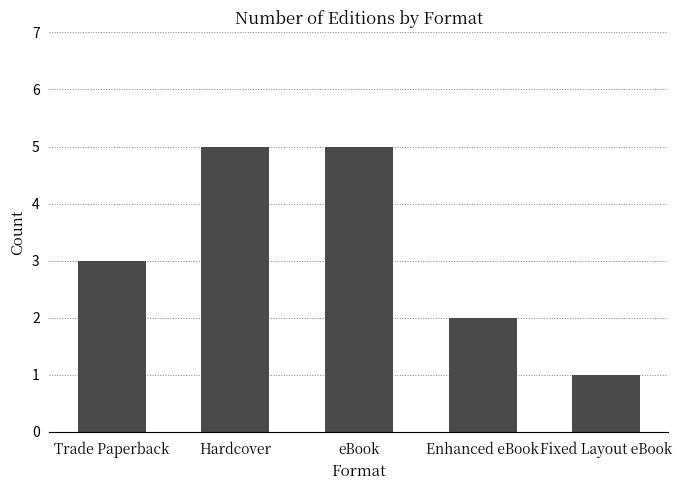

At which category does the chart reach its minimum across all series?

Fixed Layout eBook